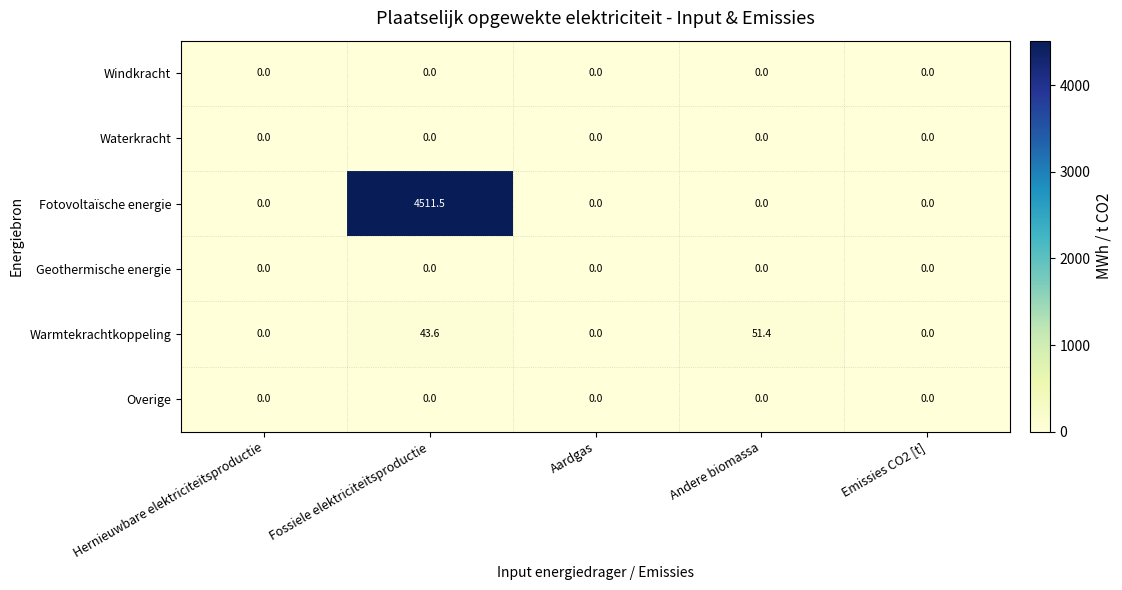

At which label is Warmtekrachtkoppeling closest to 25?

Fossiele elektriciteitsproductie